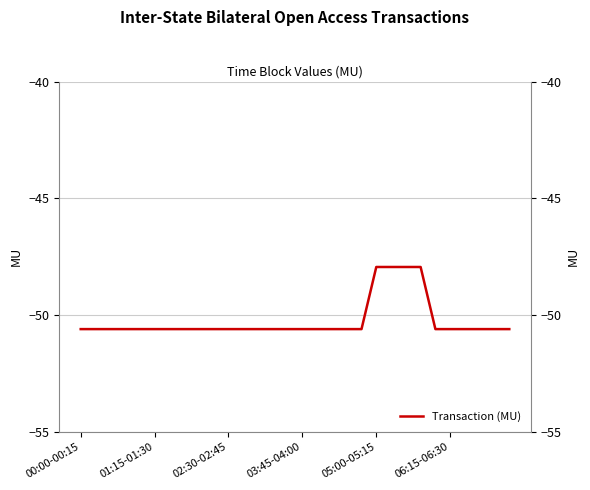

What is the maximum value shown in the chart?

-47.9